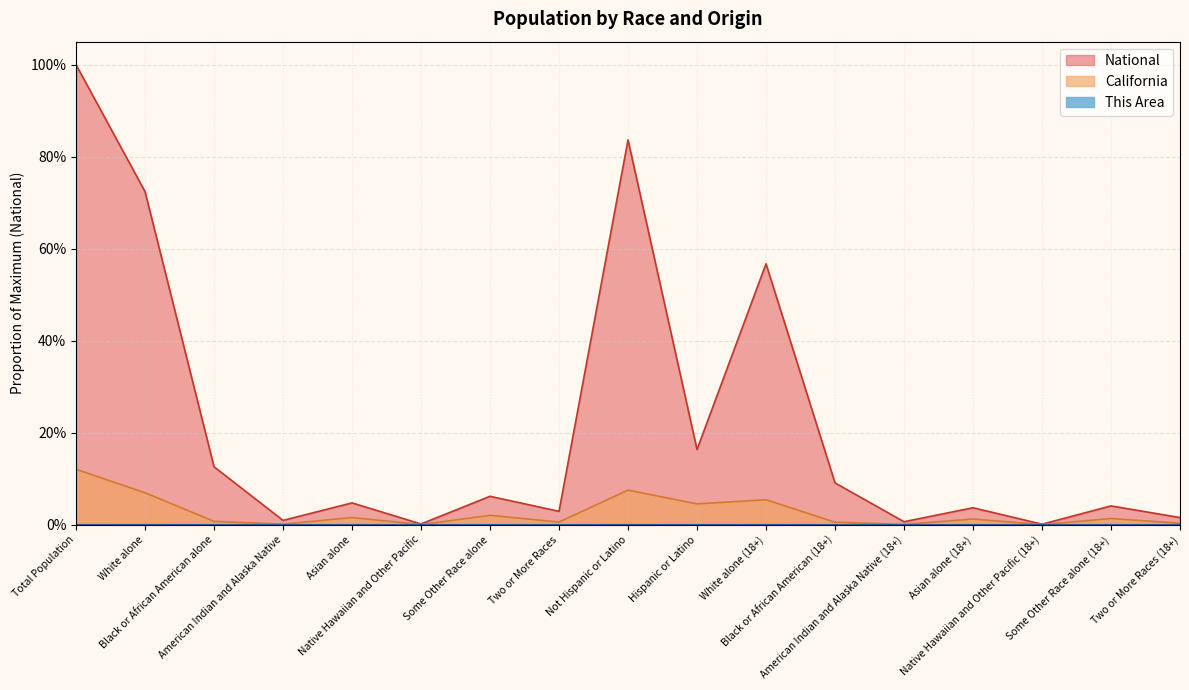

Is the value of California at Total Population greater than the value of This Area at Hispanic or Latino?

Yes